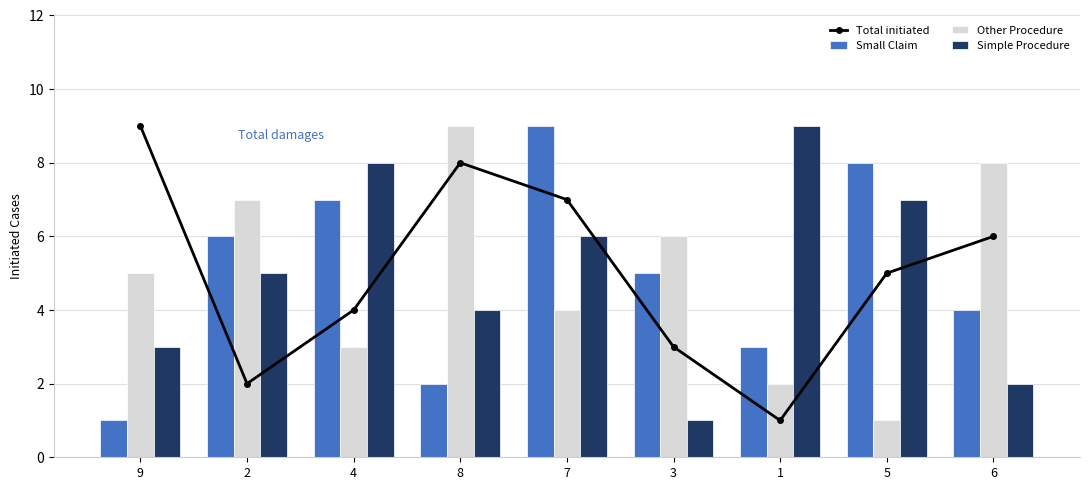

Rank the series at 3 from highest to lowest value.

Other Procedure, Small Claim, Total initiated, Simple Procedure